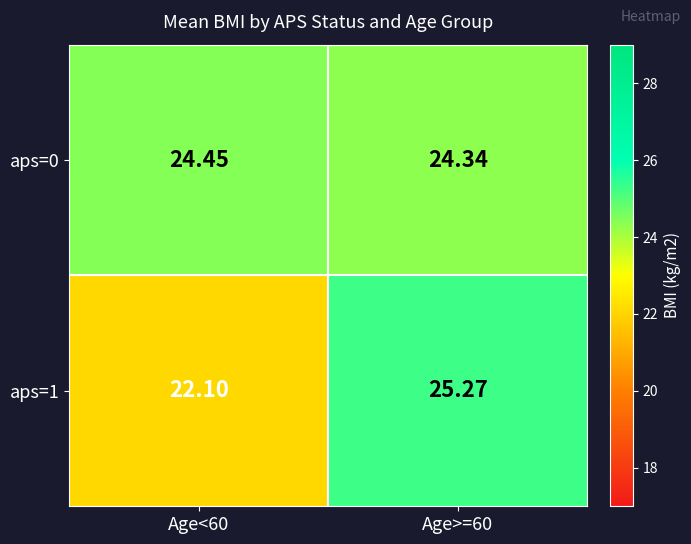

List the series in order of their overall mean, lowest first.

aps=1, aps=0